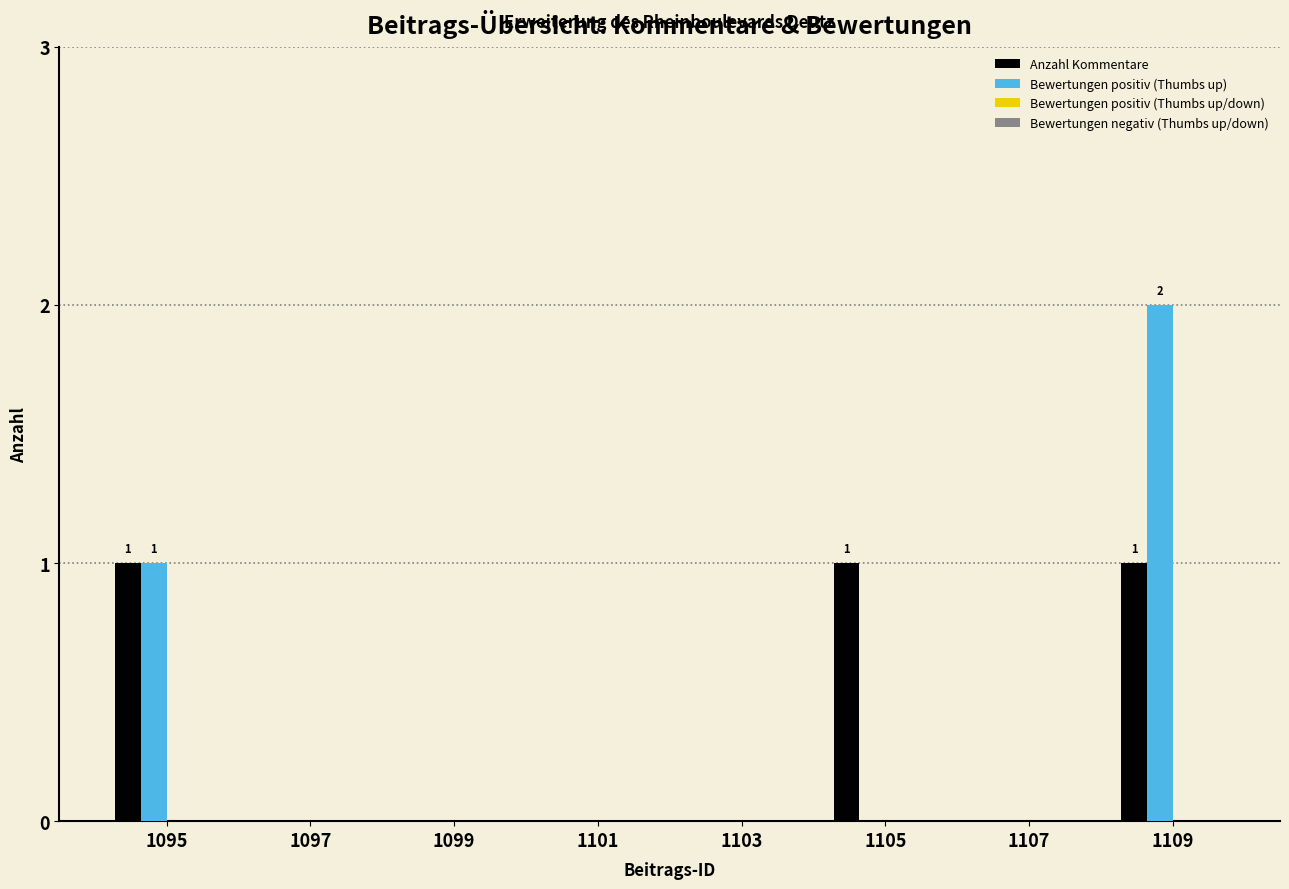

Does the chart contain stacked bars?

No